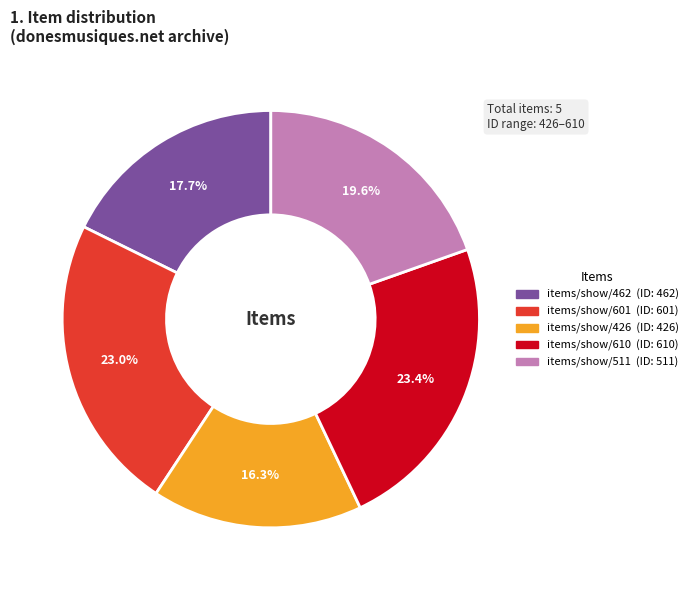

Between items/show/511 and items/show/610, which is larger?

items/show/610